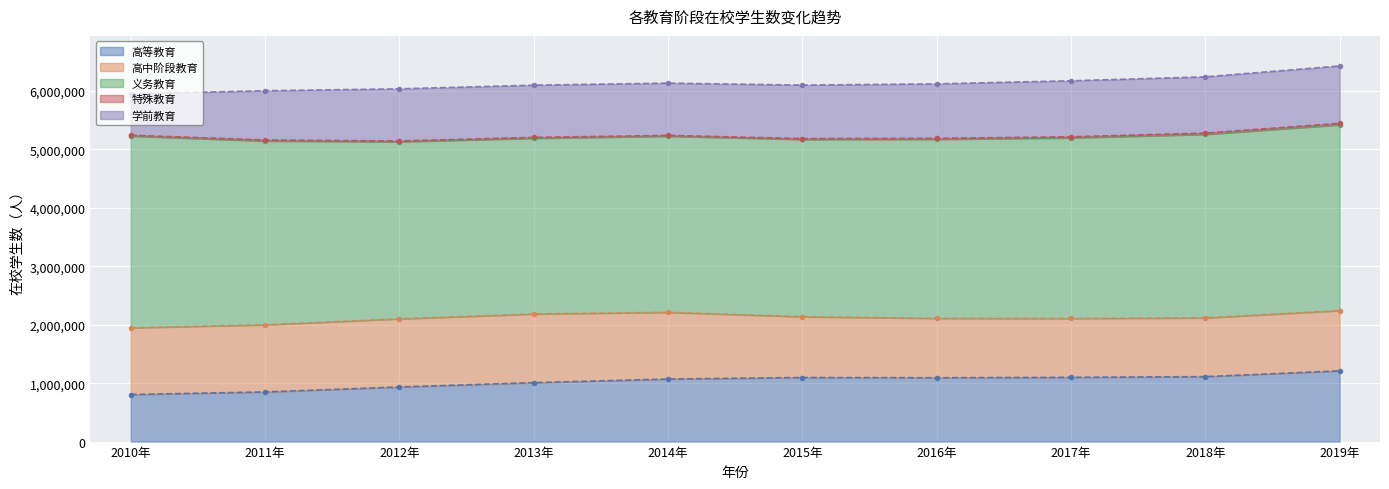

Reading right to left, transcribe all the data shown in this chart.

高等教育: 1210695	1111854	1099752	1092845	1096419	1070636	1008925	934601	849955	805291
高中阶段教育: 1030764	1004587	1007371	1015965	1040359	1141635	1174343	1165659	1148840	1141729
义务教育: 3178712	3140977	3089939	3064212	3033703	3013551	3006720	3030435	3145015	3281131
特殊教育: 25362	21405	18585	16079	14059	13893	15622	13083	16978	14618
学前教育: 982526	963121	958667	932584	915616	894679	893338	892635	842846	708711